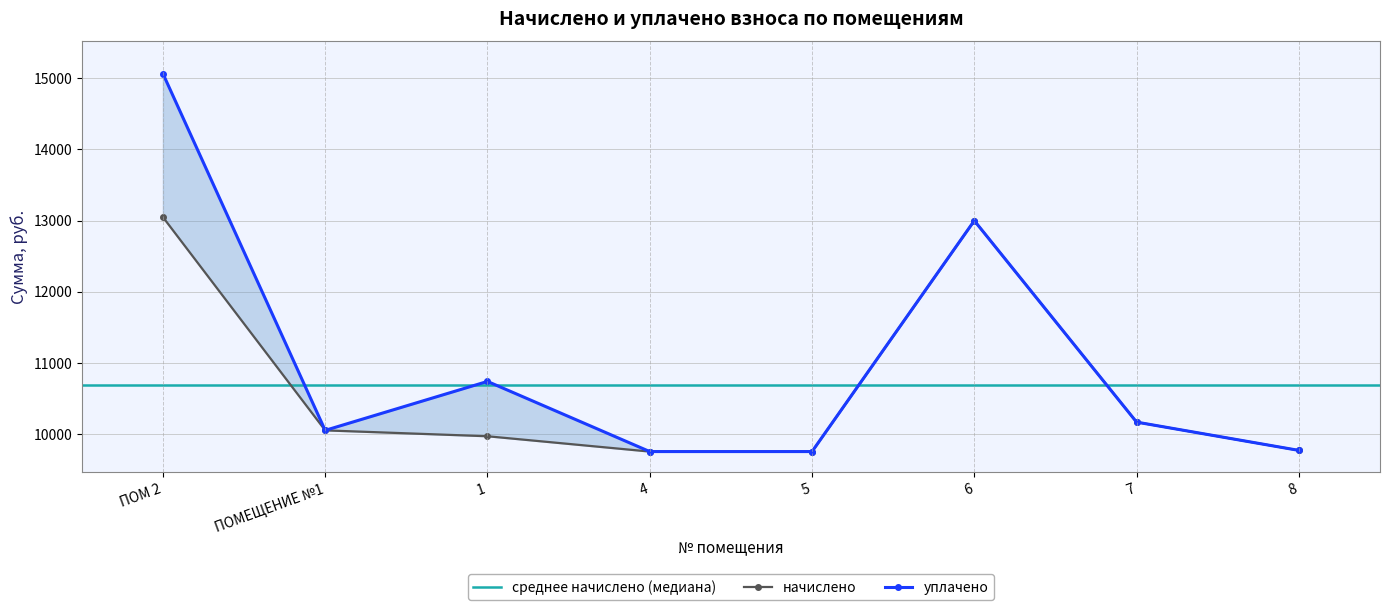

True or false: уплачено and начислено cross at least once.

False